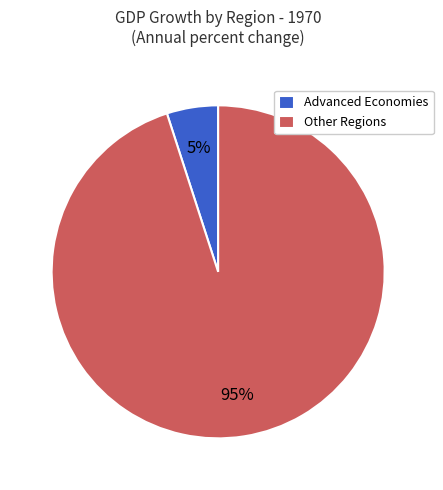

Count the number of slices in the pie.

2